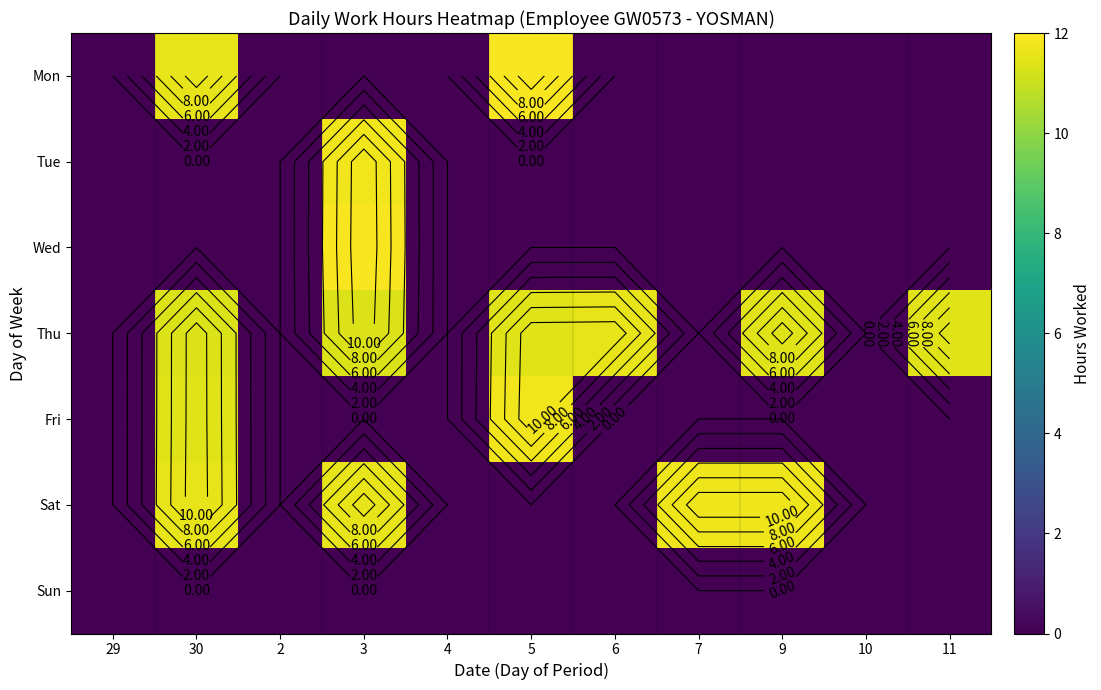

The Mon series shows 16.6 at 30. True or false?

False